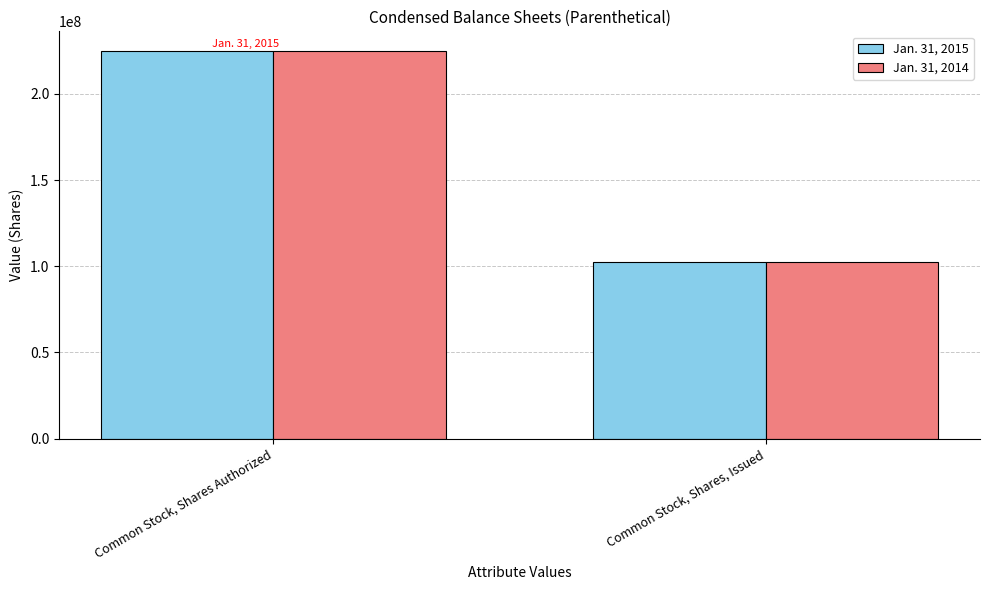

Count the number of data series in this chart.

2